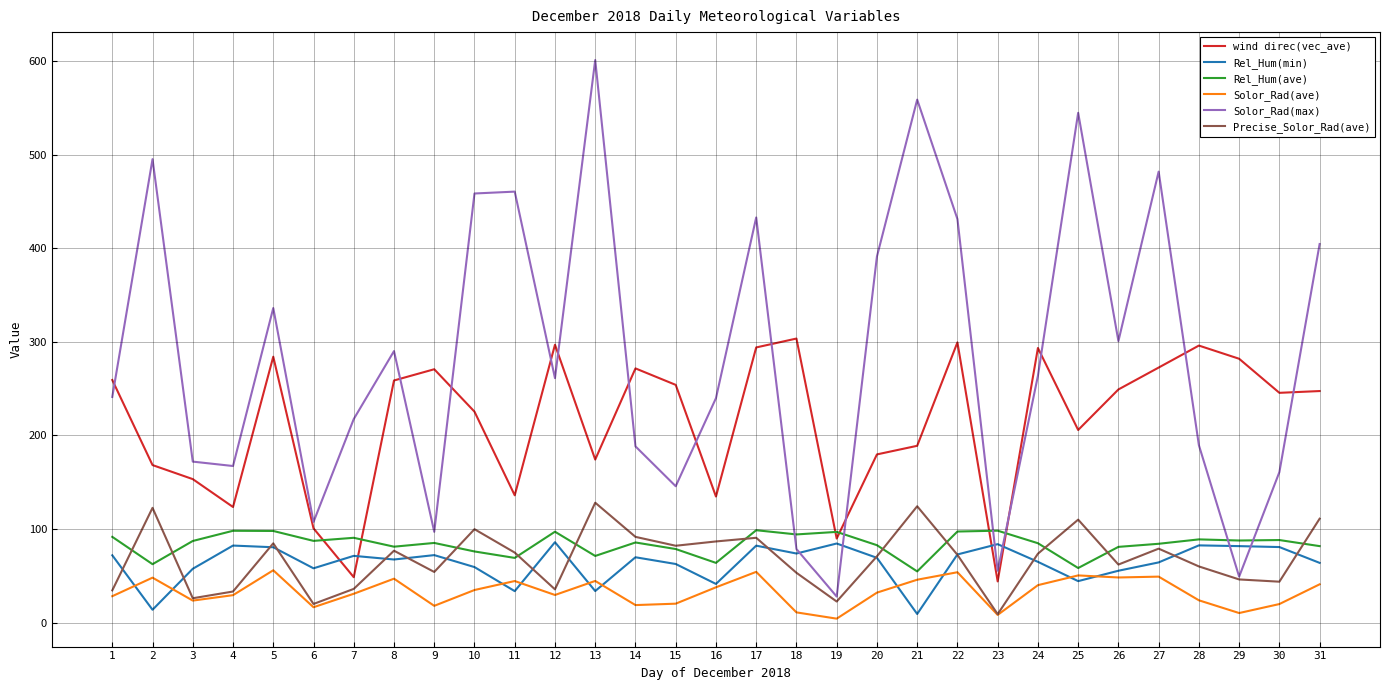

What is the smallest value displayed?

4.2